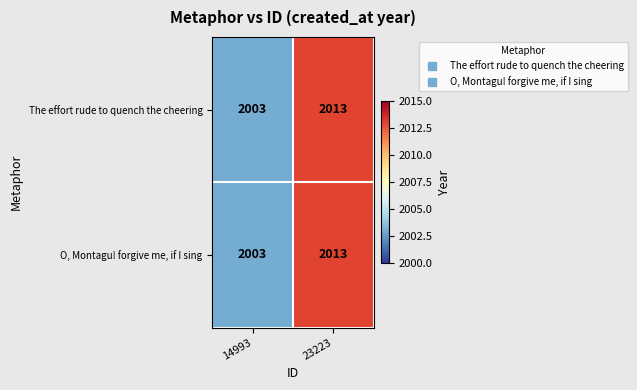

True or false: O, Montagu! forgive me, if I sing has a value of 2013 at 23223.

True